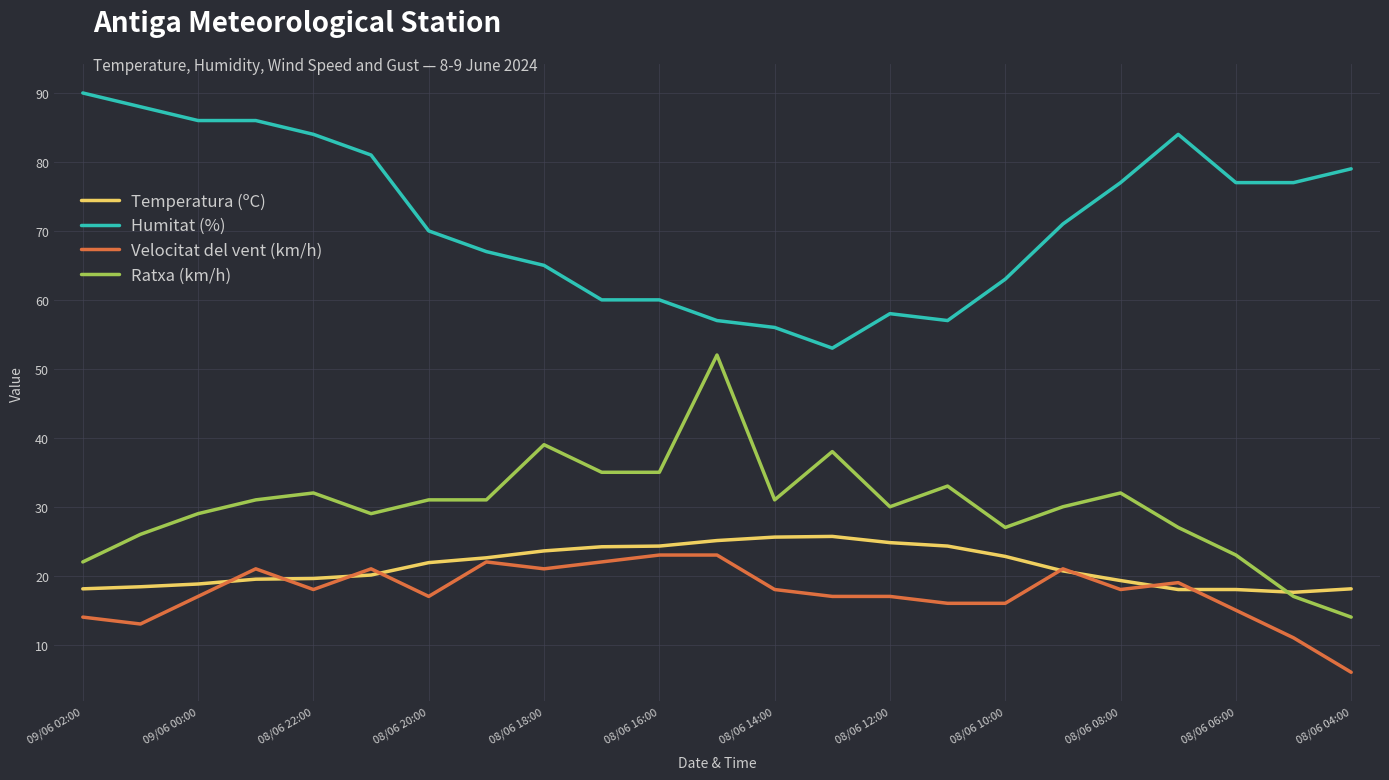

What is the minimum value for Temperatura (ºC)?

17.6